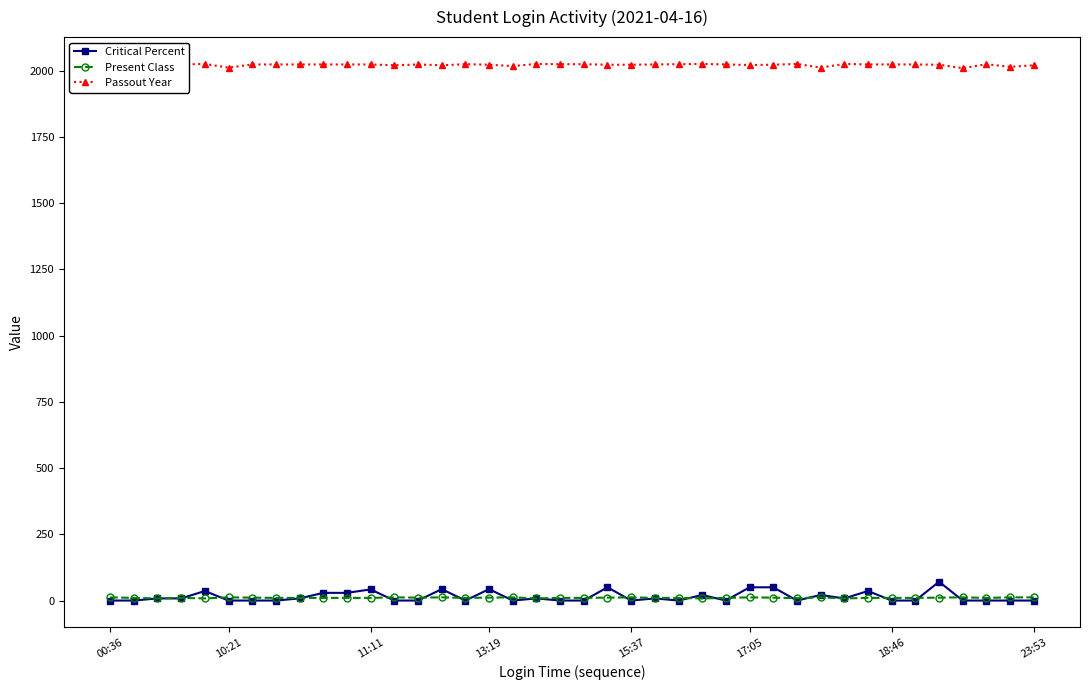

Which category has the lowest value in the Critical Percent series?

00:36